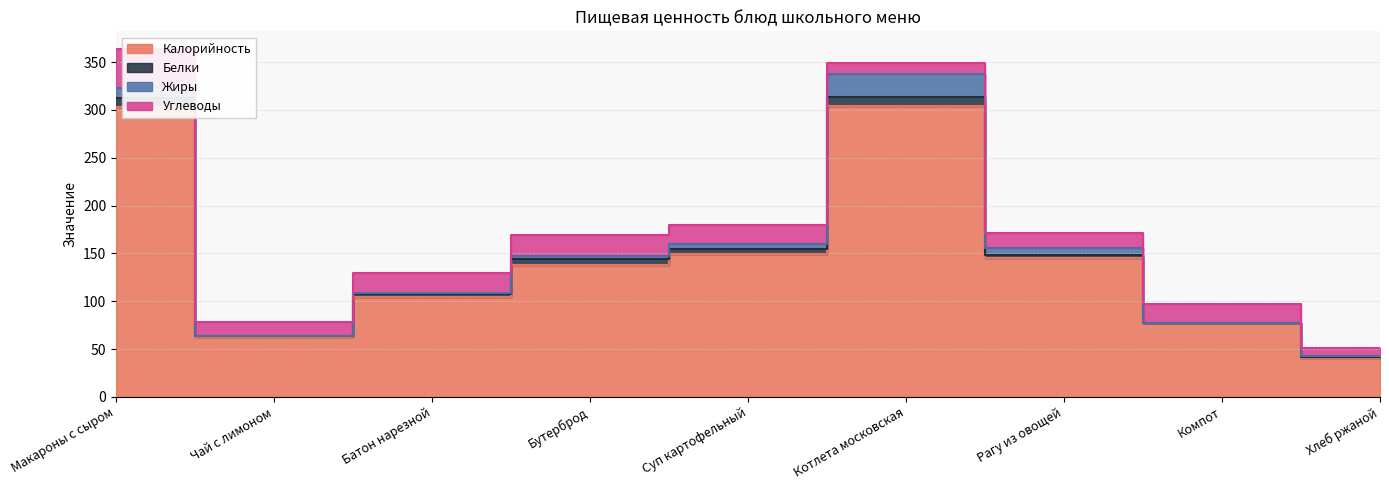

True or false: Калорийность has more than 2 points higher than both neighbors.

False